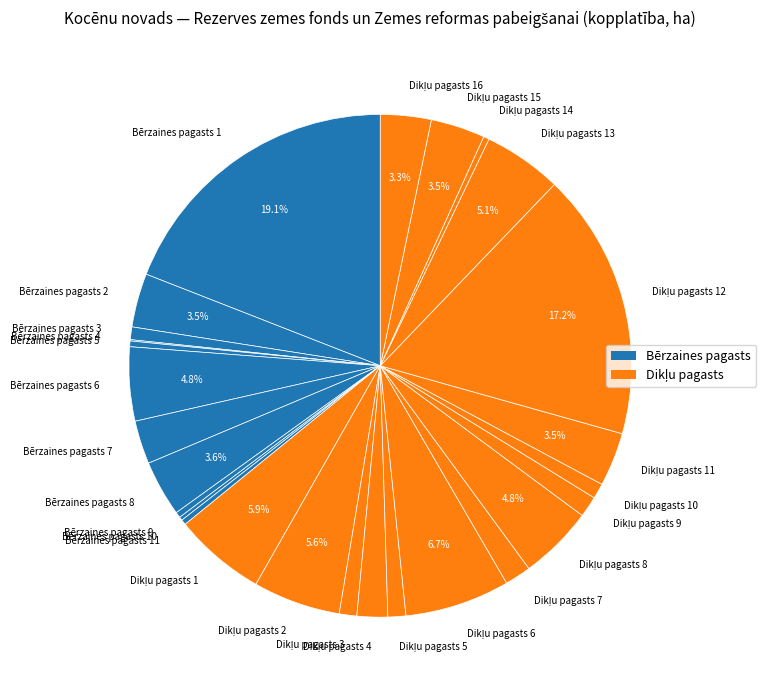

Which slice is the largest?

Bērzaines pagasts 1